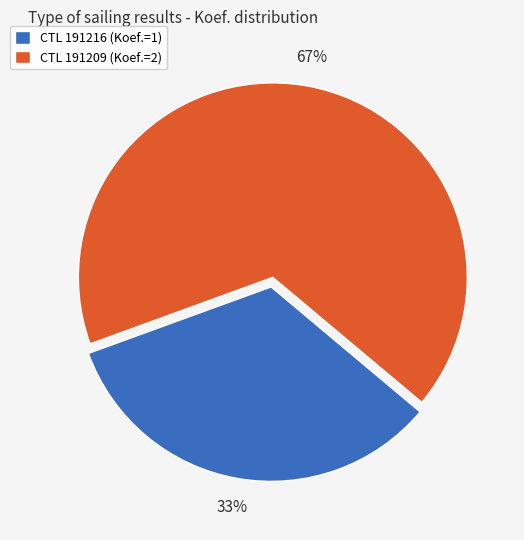

Is it true that CTL 191209 (Koef.=2) is 67% of the pie?

True